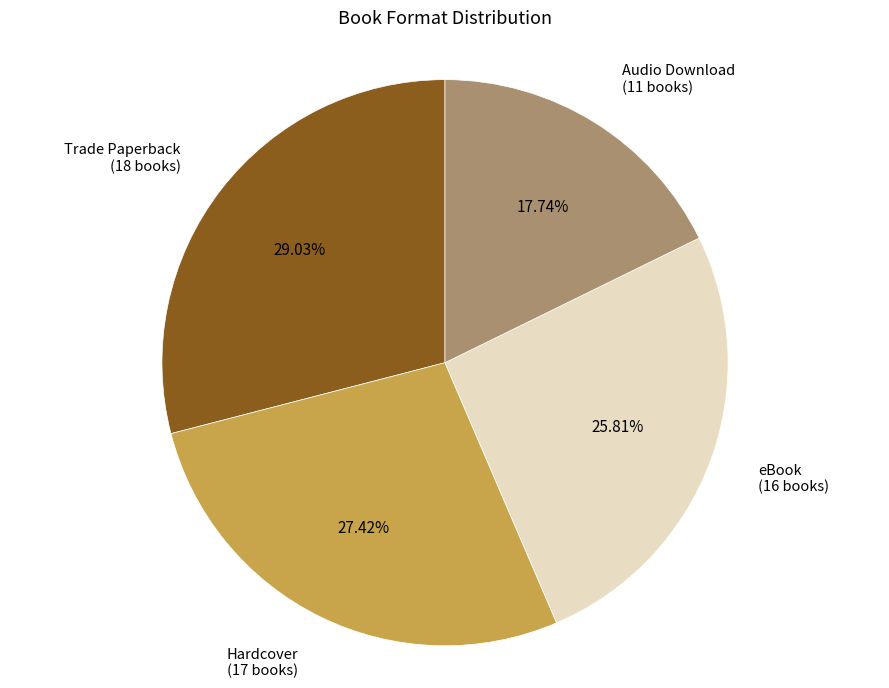

The eBook slice represents 26% of the pie. True or false?

True